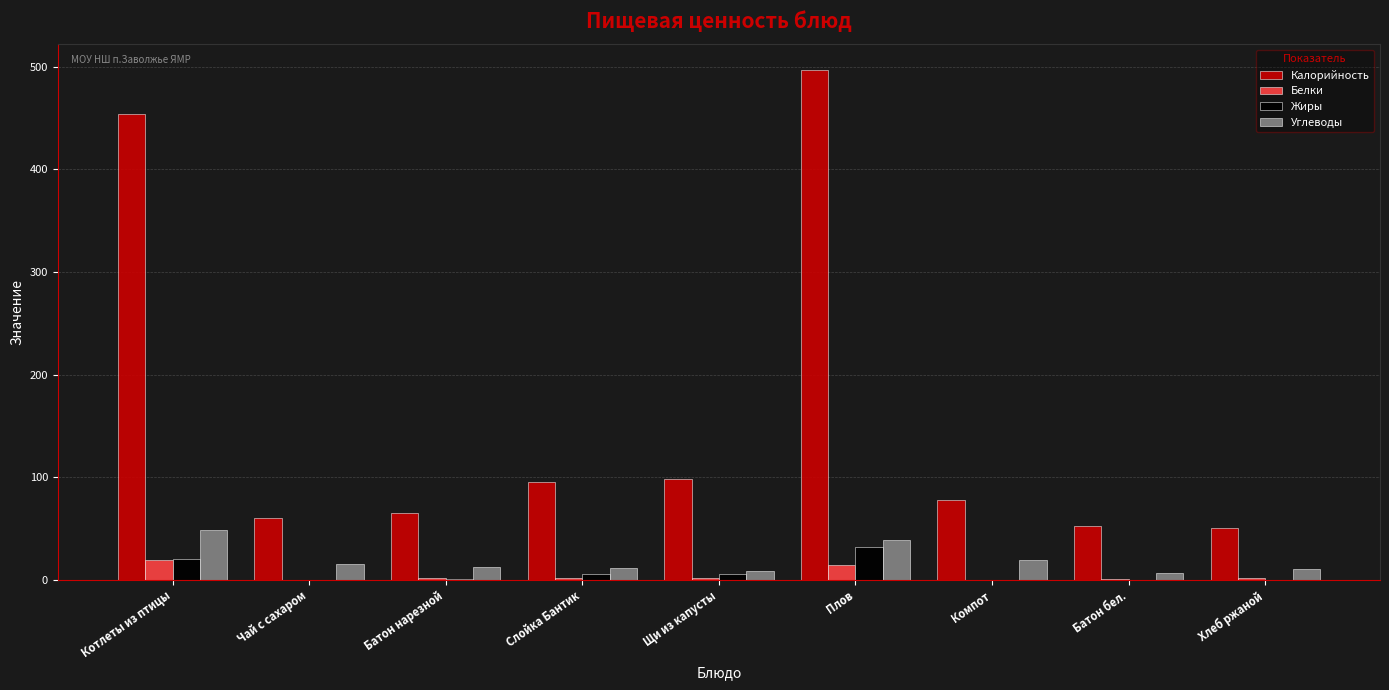

What is the sum of the Белки values at Хлеб ржаной and Компот?

1.7